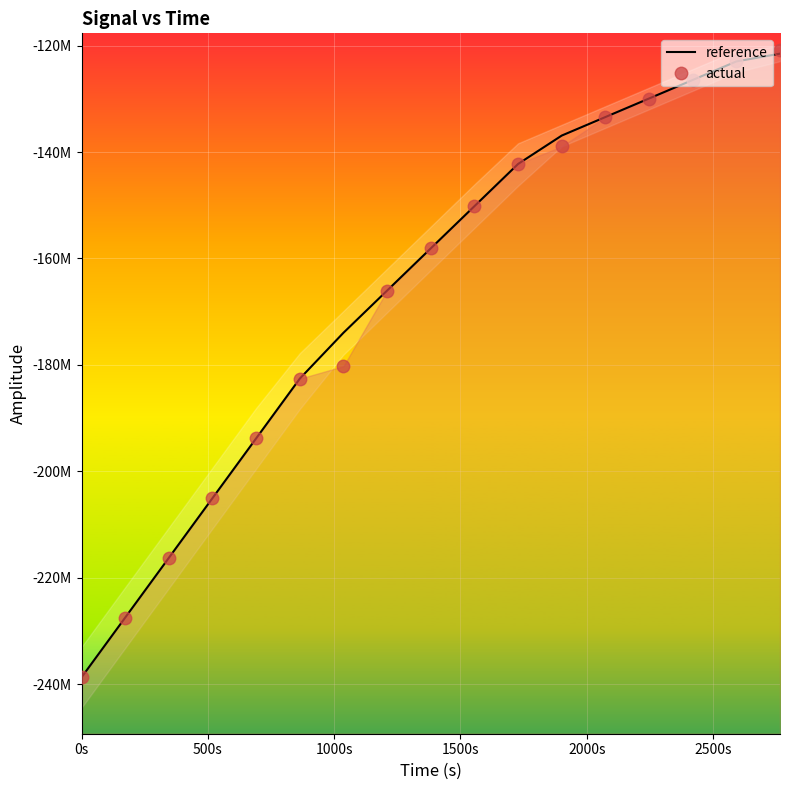

What is the sum of all actual values?

-2833195704.0